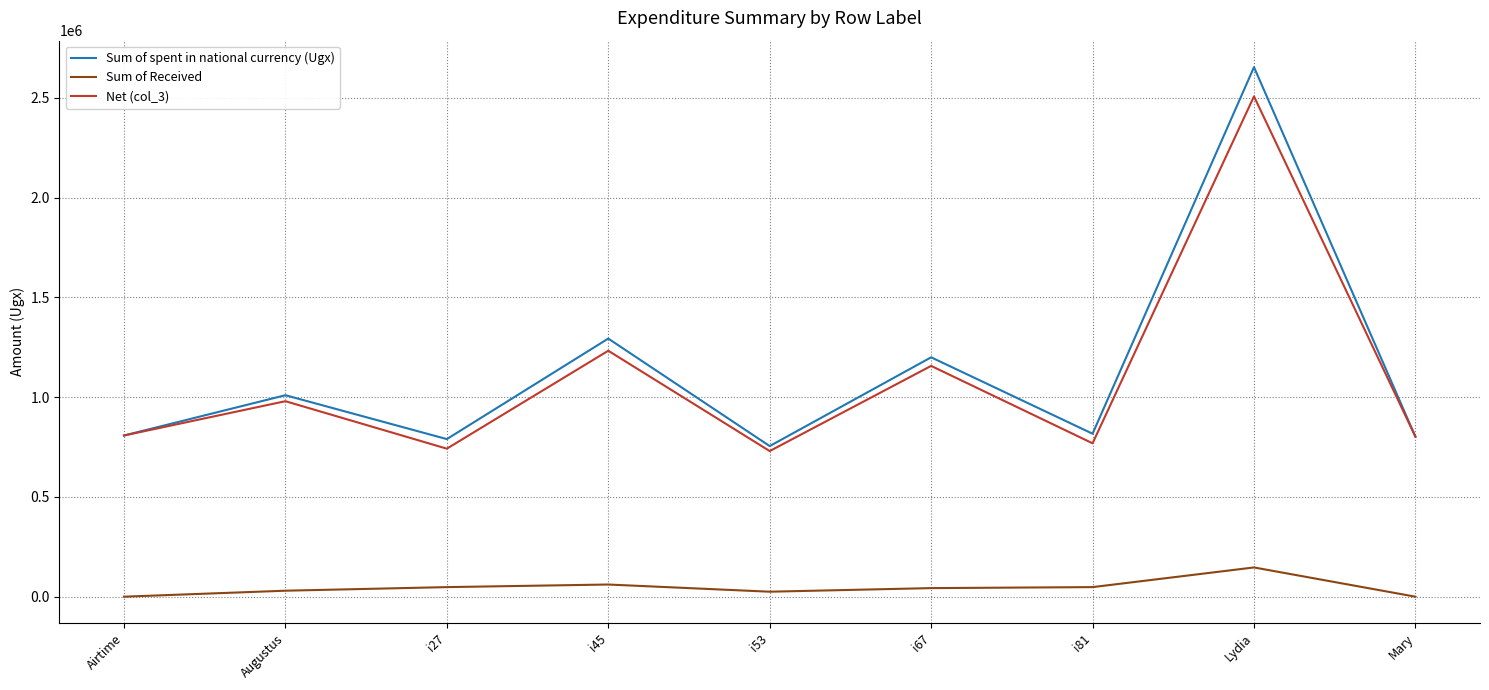

True or false: Net (col_3) and Sum of Received intersect in this chart.

False